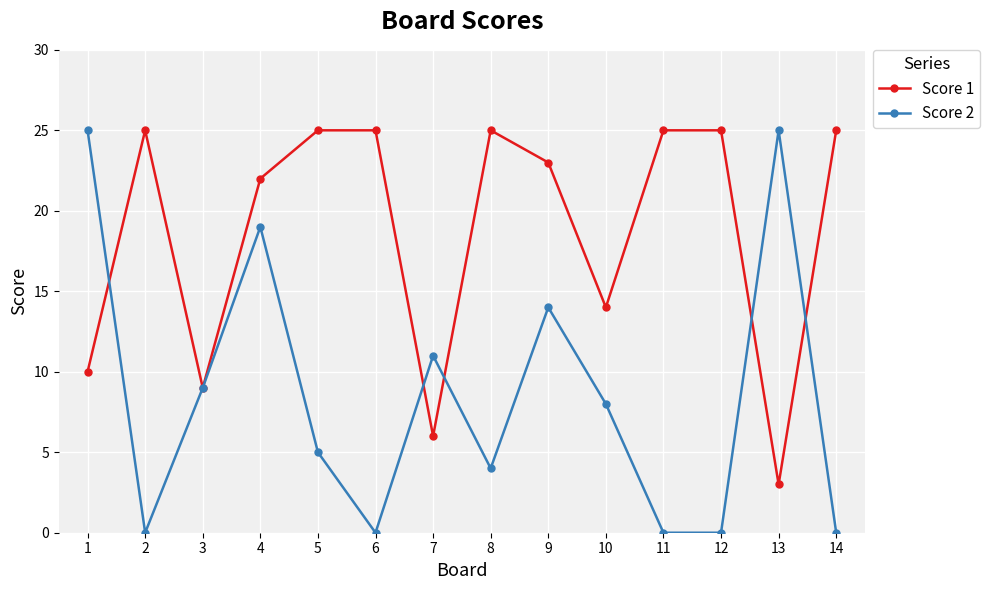

At 10, list the series in order from largest to smallest.

Score 1, Score 2